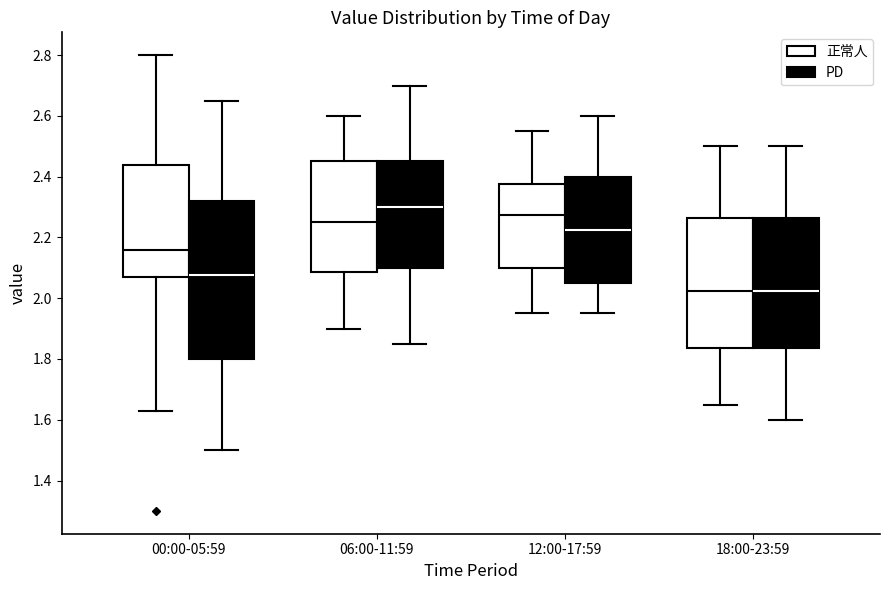

Where is the lower edge of the box for 12:00-17:59 (PD) on the y-axis? The values are not printed on the chart, so give them approximately, as read against the axis.

2.06